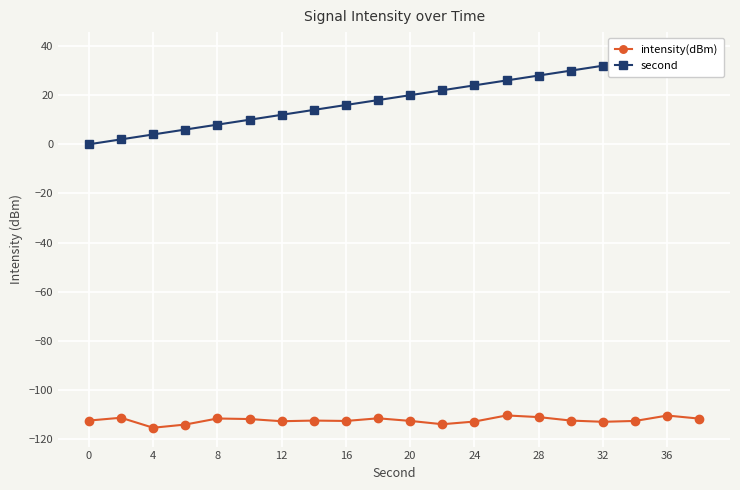

What is the minimum value for intensity(dBm)?

-115.4